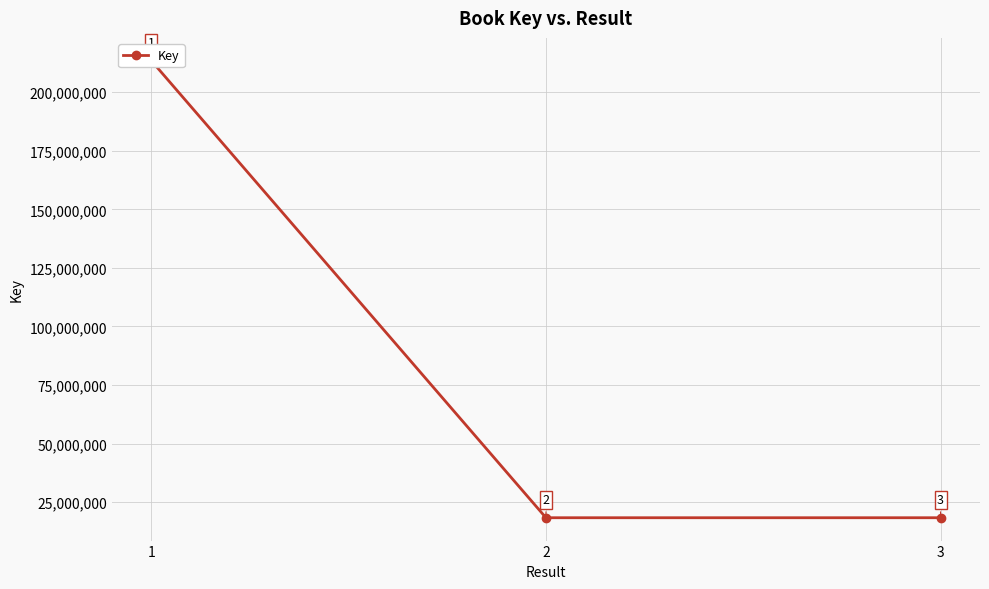

How many distinct data groups are displayed?

1